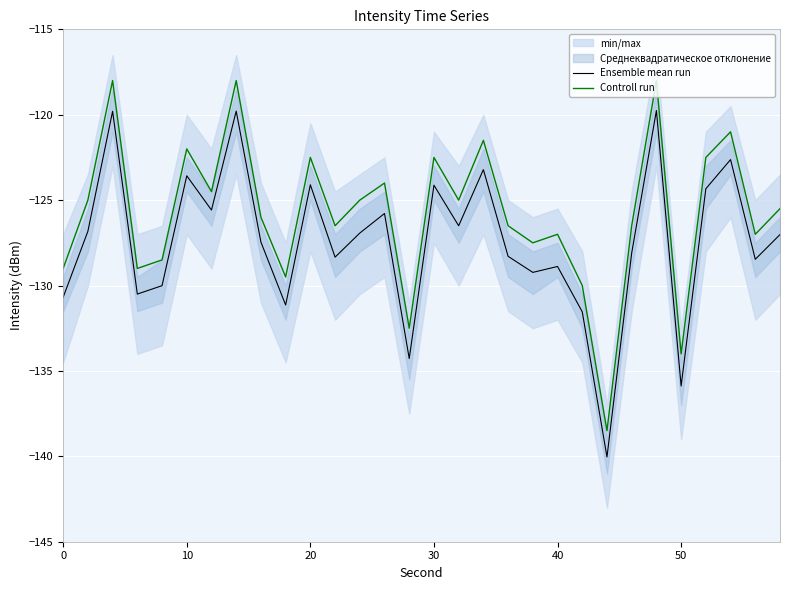

What is the difference between the maximum and minimum values in the Controll run series?

20.5